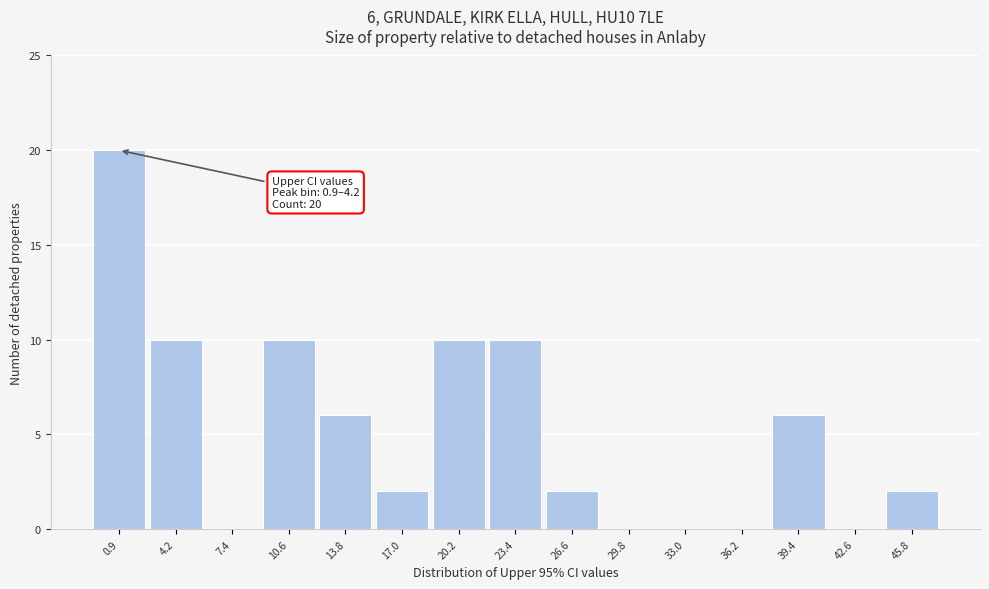

Reading left to right, what are all the values shown in this chart?

0.9=20	4.2=10	7.4=0	10.6=10	13.8=6	17.0=2	20.2=10	23.4=10	26.6=2	29.8=0	33.0=0	36.2=0	39.4=6	42.6=0	45.8=2